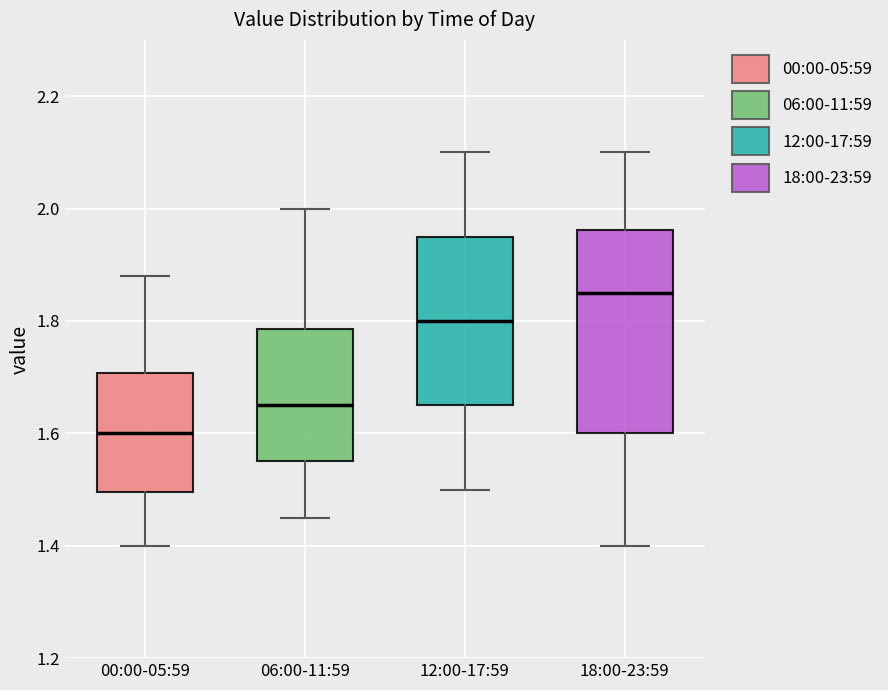

Reading left to right, transcribe this box plot: for each box, give where its median line is, the range the box spans, and where its two whiskers end, as read against the y-axis. The values are not printed on the chart, so give them approximately, as read against the axis.

00:00-05:59: median 1.60, box 1.50 to 1.70, whiskers 1.40 to 1.88
06:00-11:59: median 1.66, box 1.56 to 1.78, whiskers 1.46 to 2.00
12:00-17:59: median 1.80, box 1.66 to 1.96, whiskers 1.50 to 2.10
18:00-23:59: median 1.86, box 1.60 to 1.96, whiskers 1.40 to 2.10